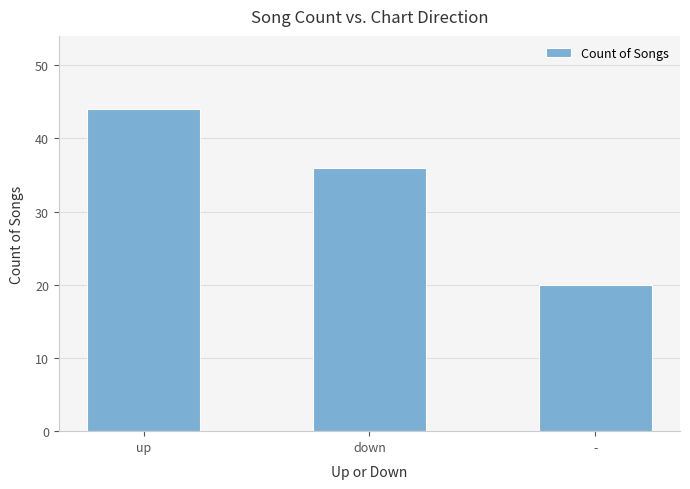

How many bars are there in total?

3